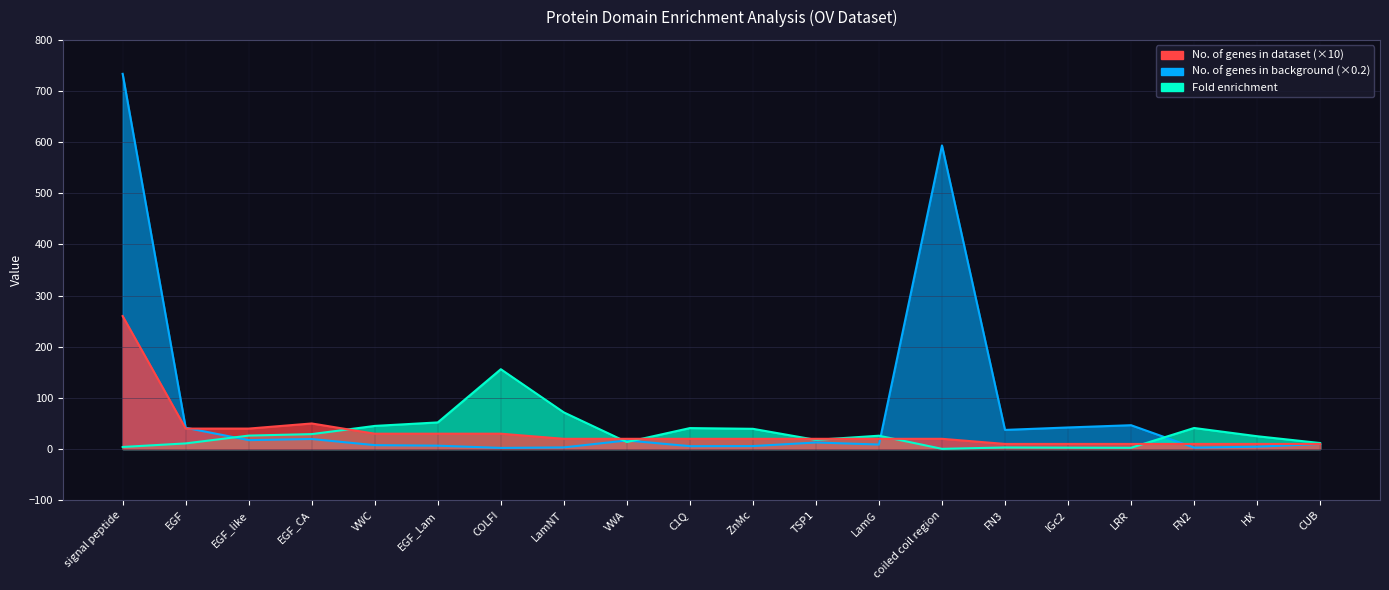

What is the label of the 2nd point from the right?

HX